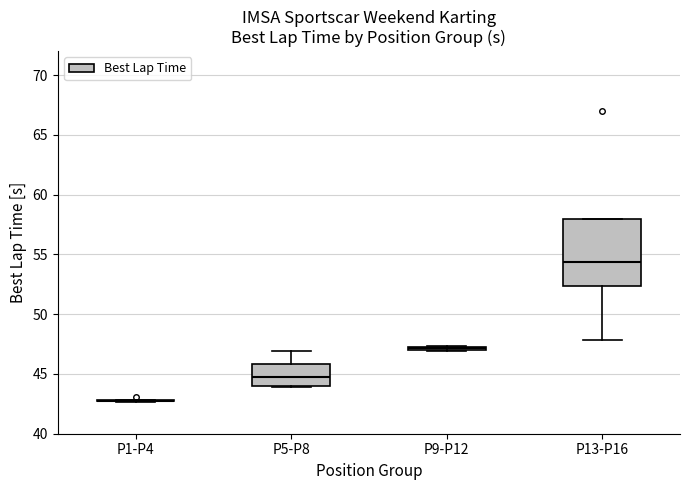

Comparing the boxes themselves (not the whiskers), which one is the tallest?

P13-P16